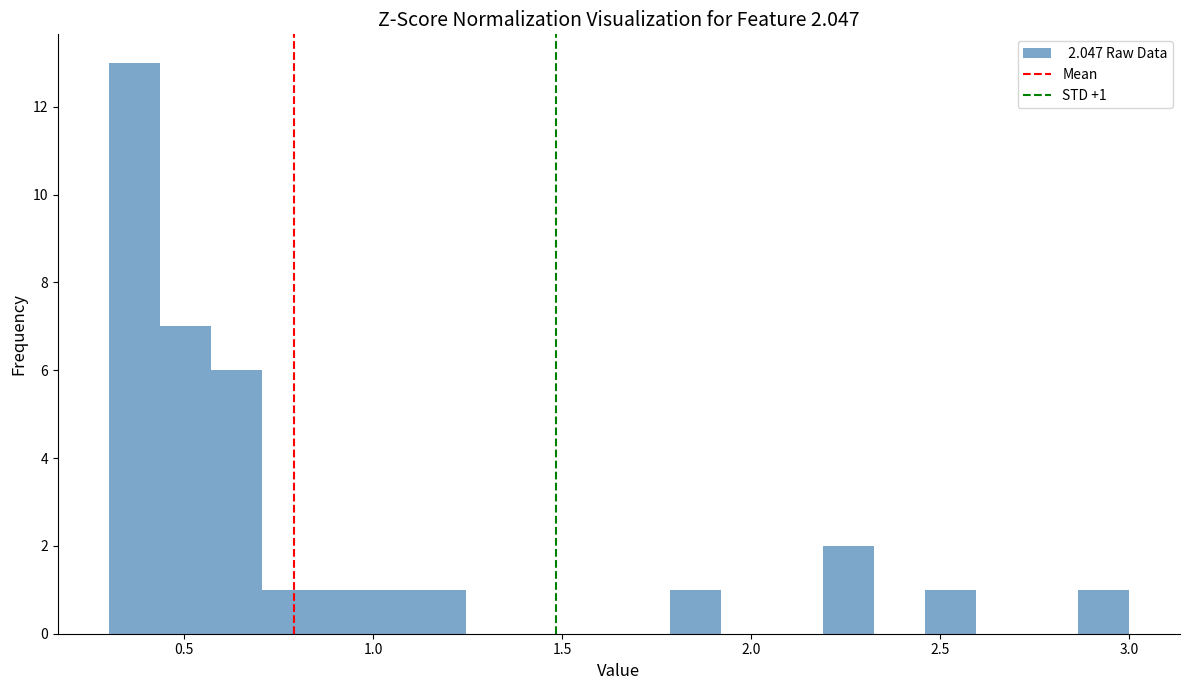

Read against the x-axis, roughly where is the centre of the tallest bar?

0.35